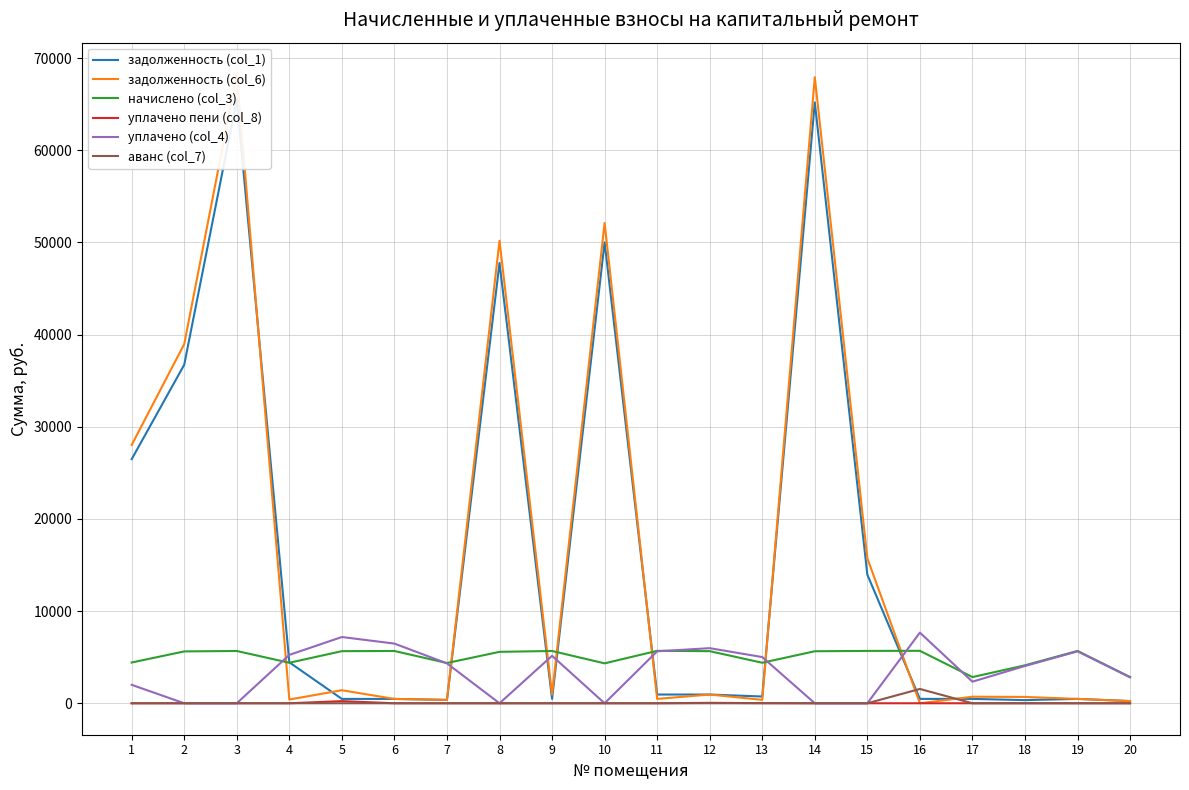

What is the difference between the maximum and minimum values in the задолженность (col_1) series?

65270.1